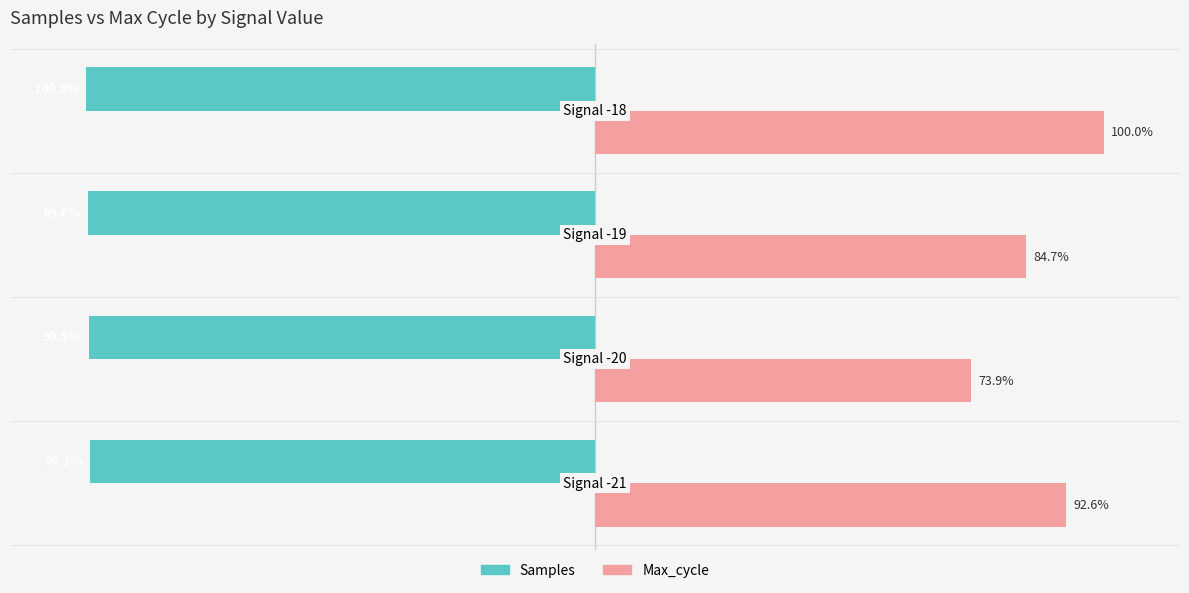

Which series has the largest total across all categories?

Max_cycle